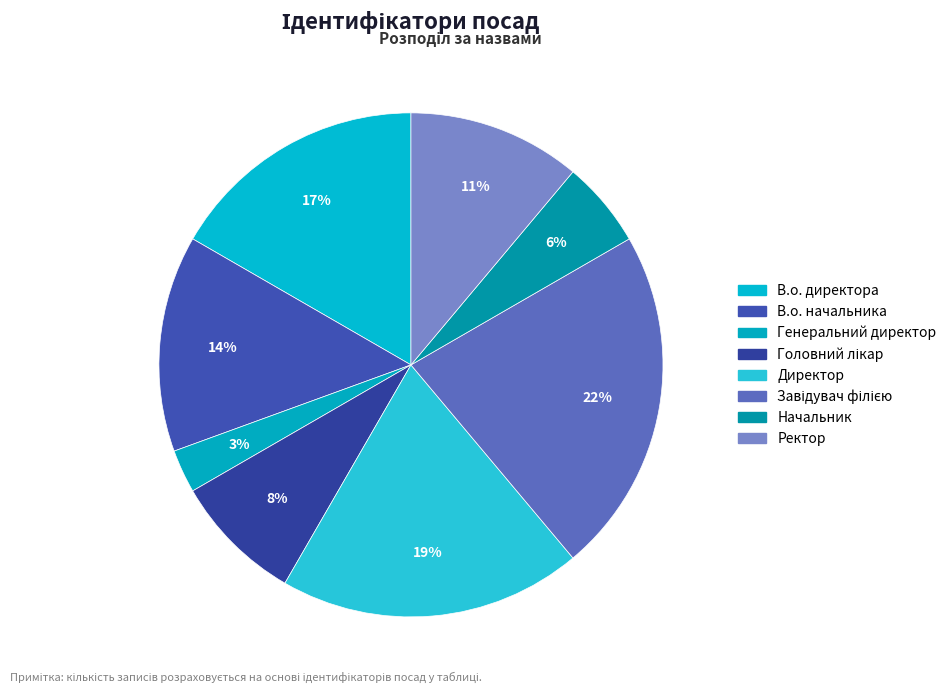

How many segments does this pie chart have?

8